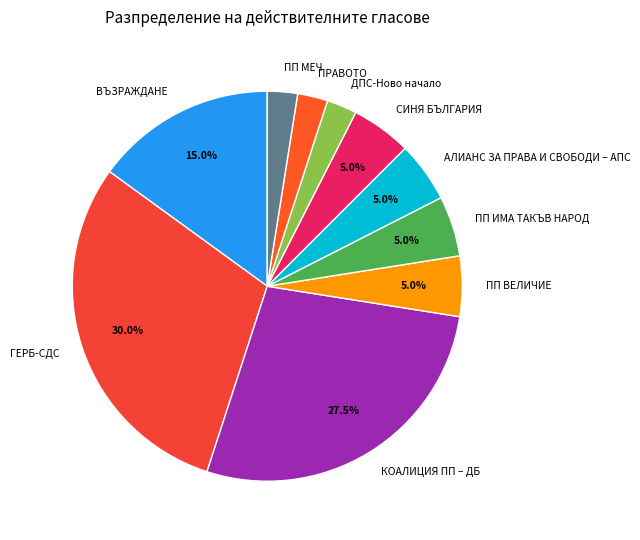

What is the smallest slice in the pie chart?

ДПС-Ново начало